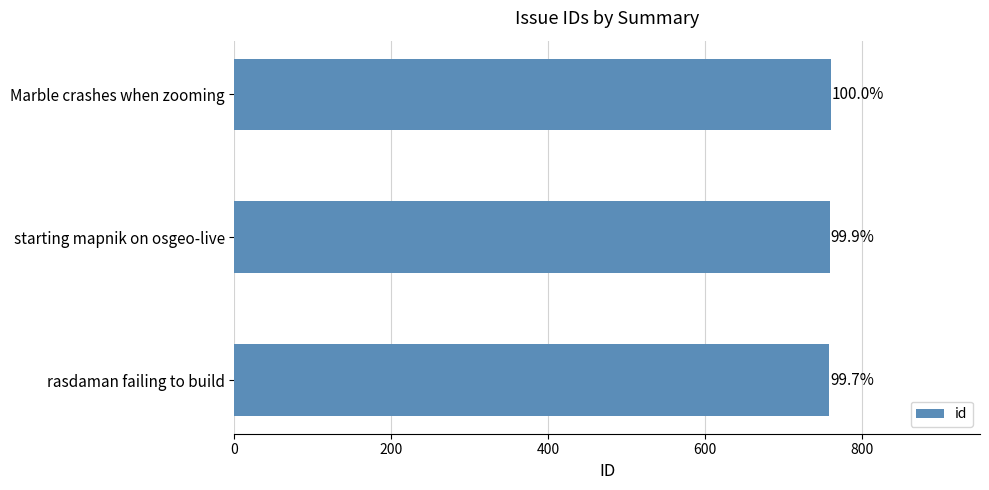

How many bars are there in total?

3